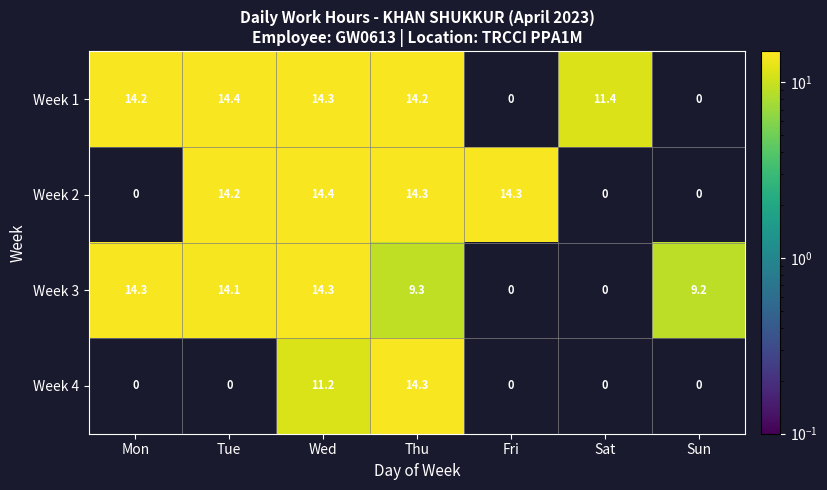

At which category is the sum across all series the highest?

Wed